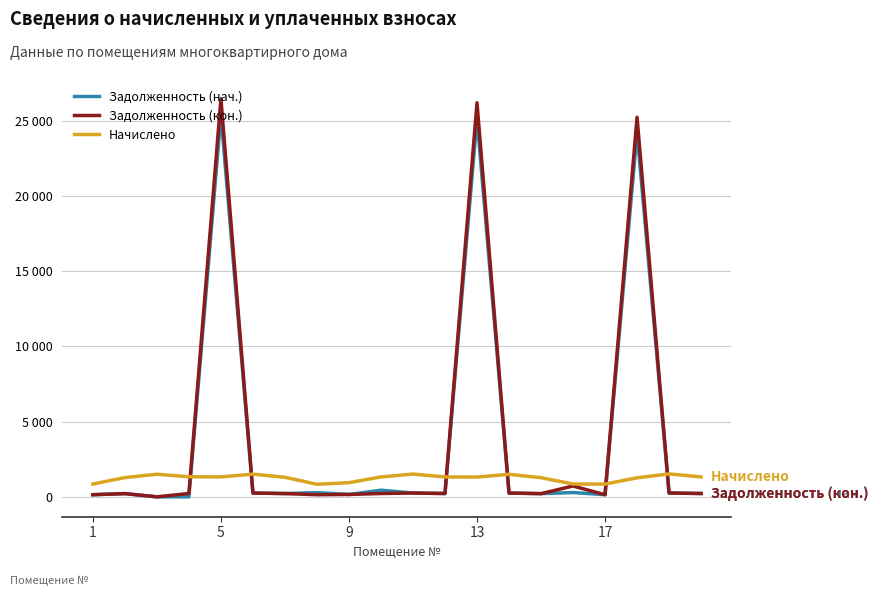

True or false: Задолженность (нач.) and Задолженность (кон.) cross at least once.

True